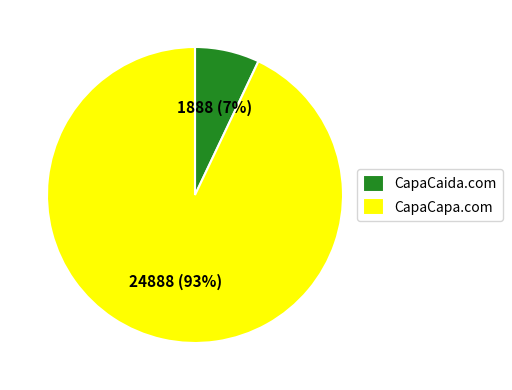

Between CapaCapa.com and CapaCaida.com, which is larger?

CapaCapa.com